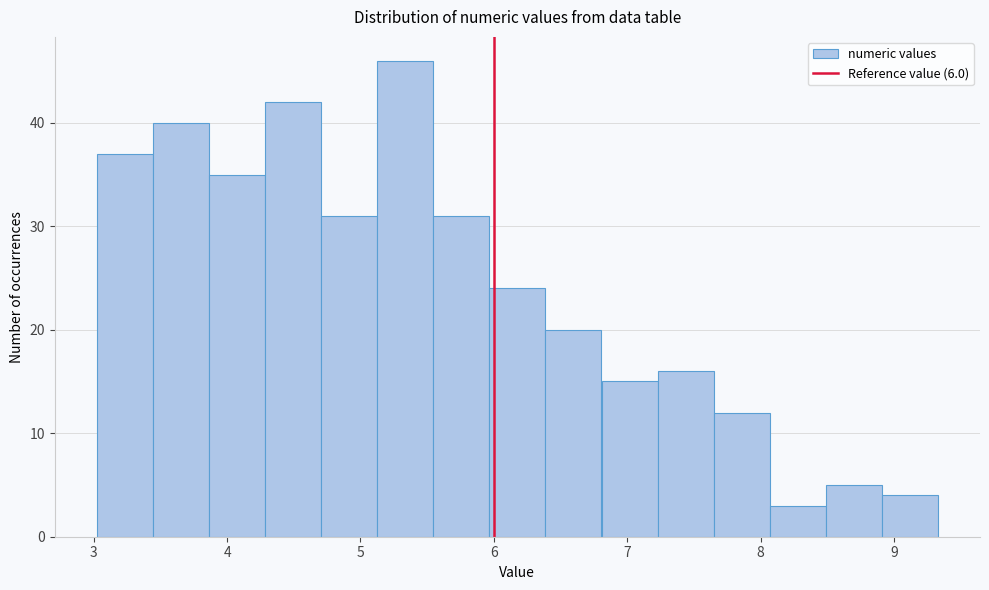

Reading left to right, list every bar in this chart as the range it spans on the x-axis followed by its height. Neither the bar edges nor the heights are printed on the chart, so give them approximately, as read against the axes.

3.0 to 3.4: 37
3.4 to 3.9: 40
3.9 to 4.3: 35
4.3 to 4.7: 42
4.7 to 5.1: 31
5.1 to 5.5: 46
5.5 to 6.0: 31
6.0 to 6.4: 24
6.4 to 6.8: 20
6.8 to 7.2: 15
7.2 to 7.6: 16
7.6 to 8.1: 12
8.1 to 8.5: 3
8.5 to 8.9: 5
8.9 to 9.3: 4